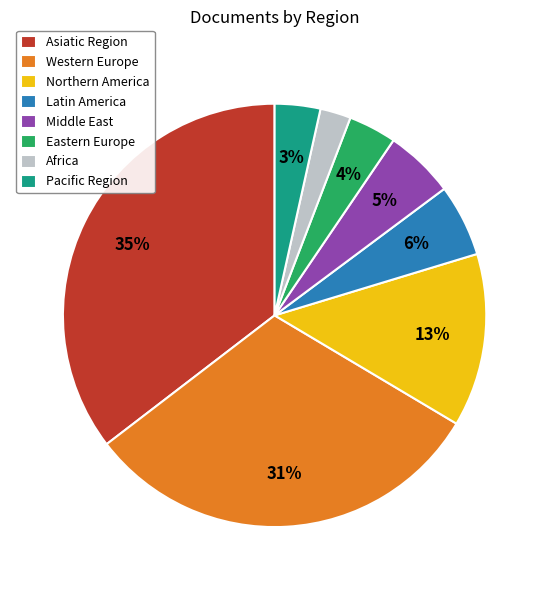

How many segments does this pie chart have?

8